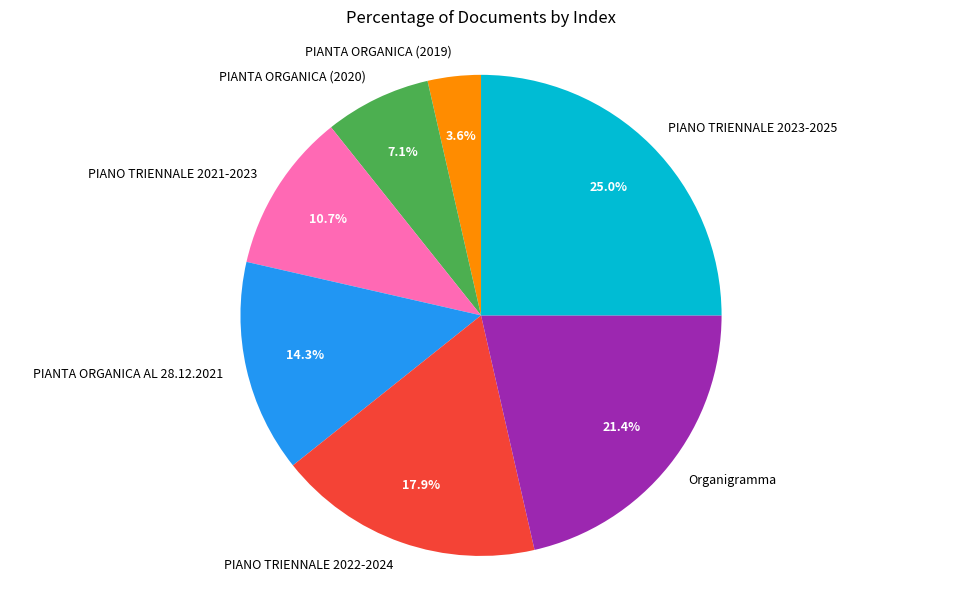

Approximately how many times larger is the value at PIANTA ORGANICA (2019) compared to PIANO TRIENNALE 2022-2024?

0.2